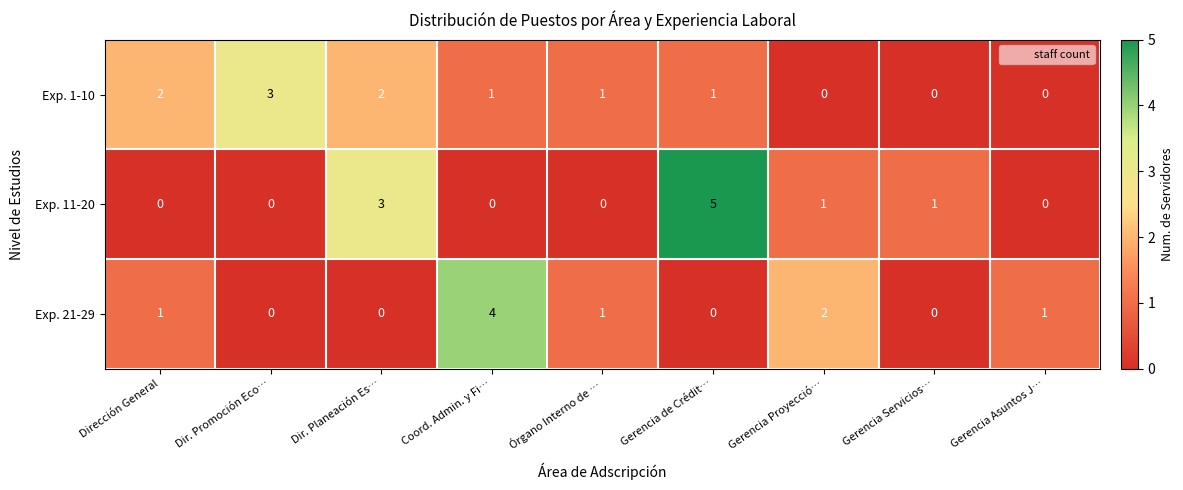

Between Gerencia Proyecció… and Gerencia Servicios…, which series saw the biggest shift?

Exp. 21-29